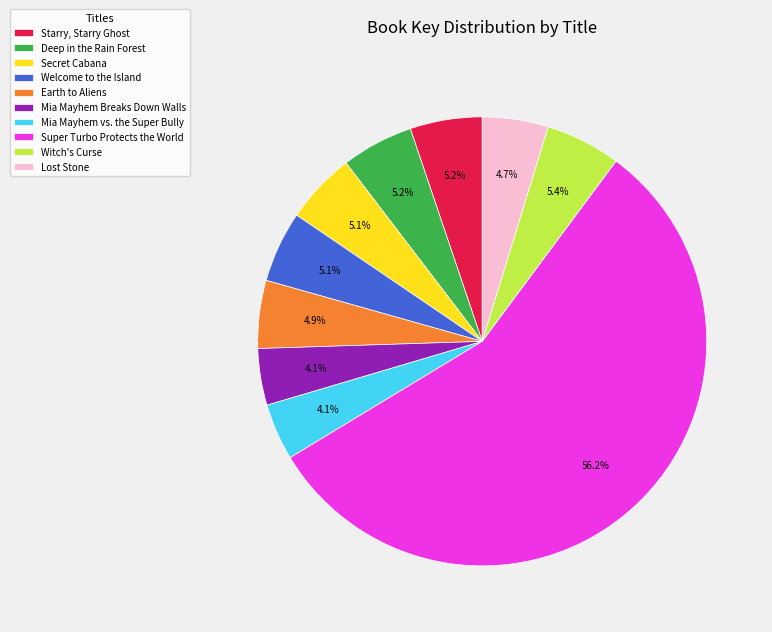

How many slices are in this pie chart?

10